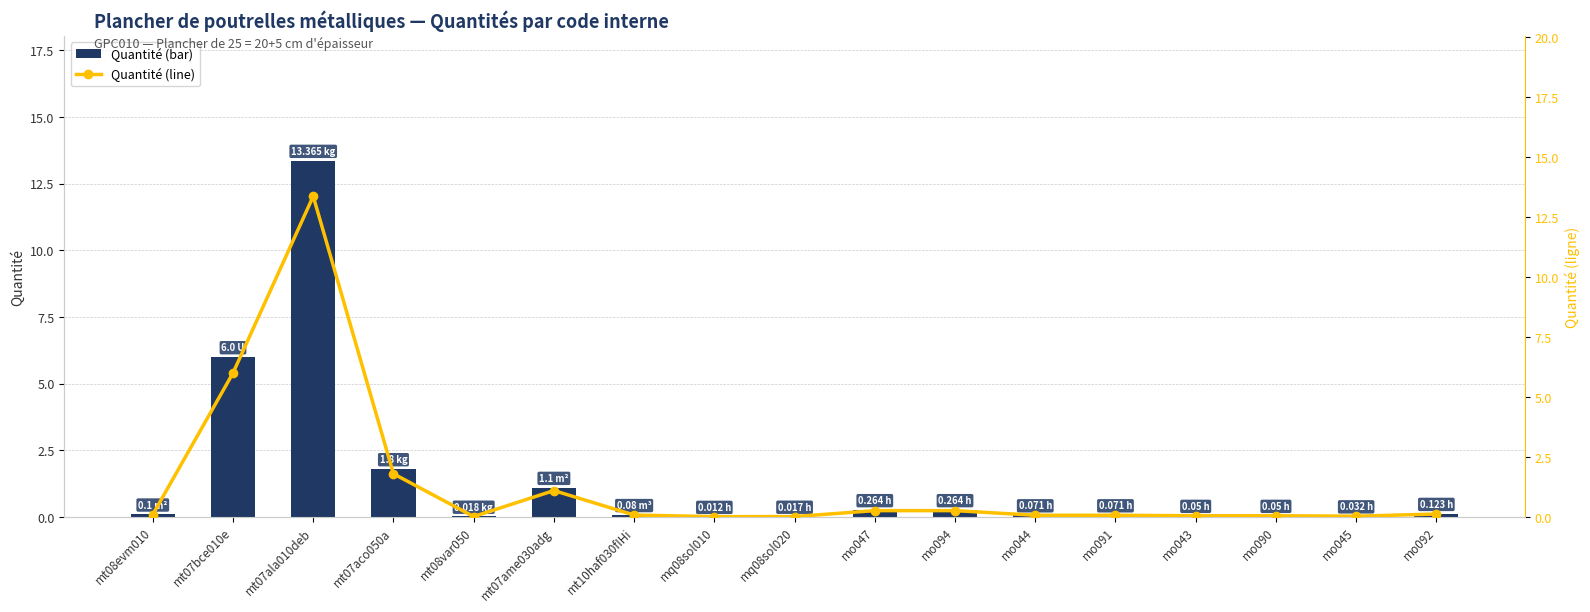

At which label is Quantité (line) closest to 6?

mt07bce010e